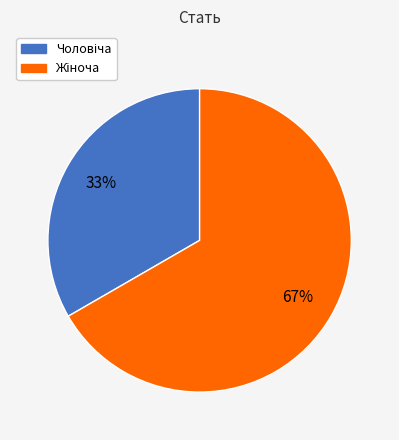

Is there a majority slice in this chart?

Yes